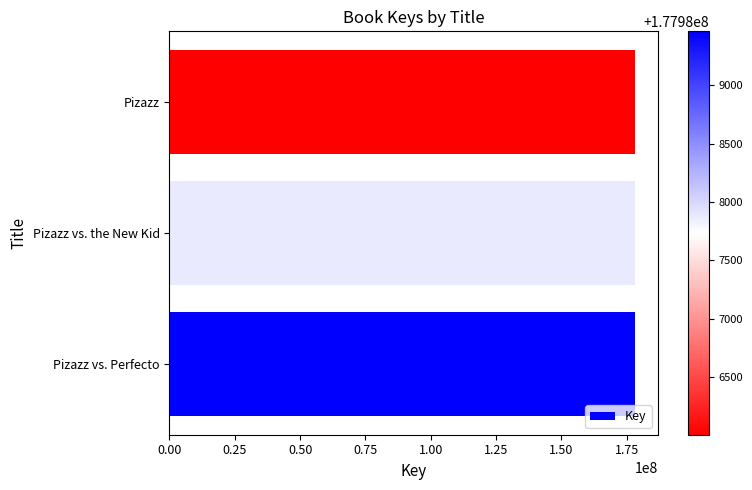

What is the maximum value shown in the chart?

177989461